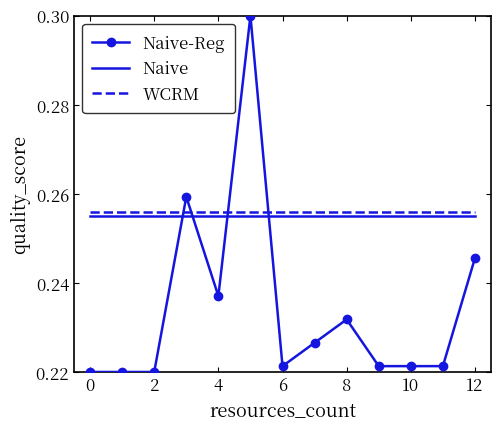

Which series has the widest spread of values?

Naive-Reg